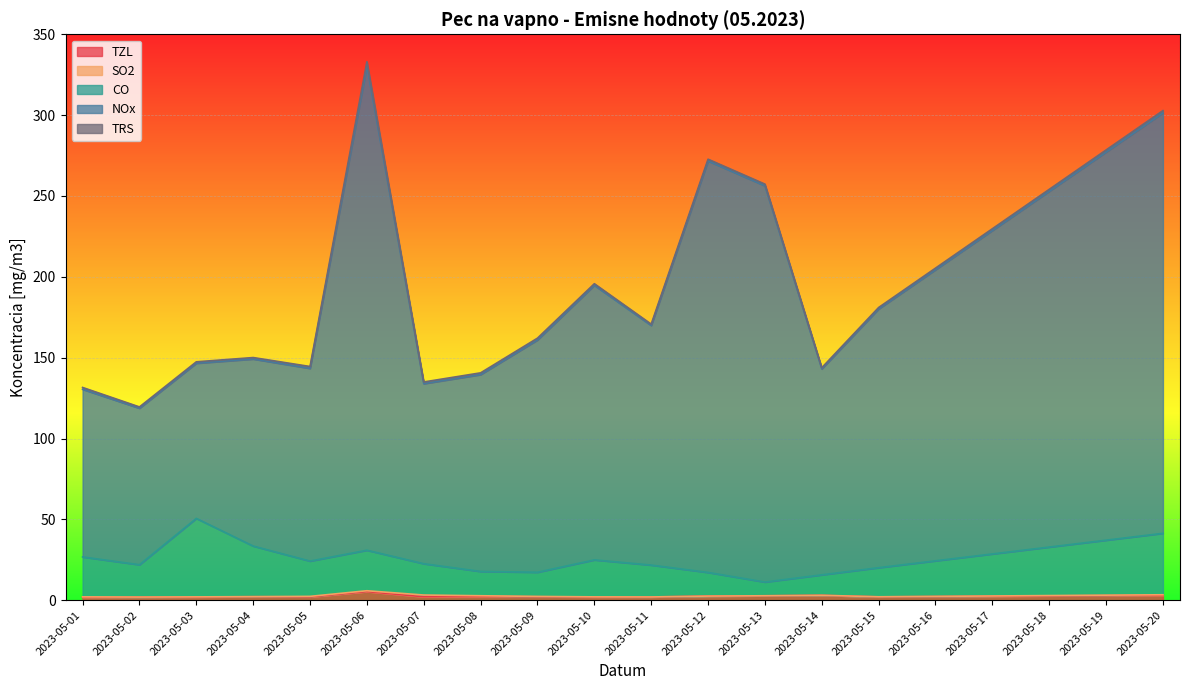

What is the minimum value shown in the chart?

1.9